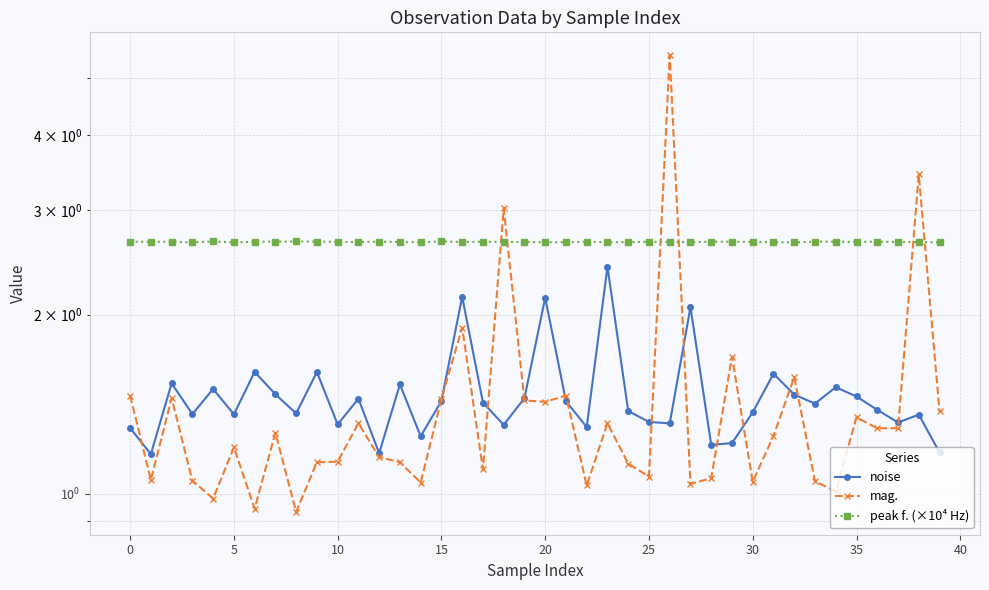

What is the difference between the noise values at 5 and 36?

0.1